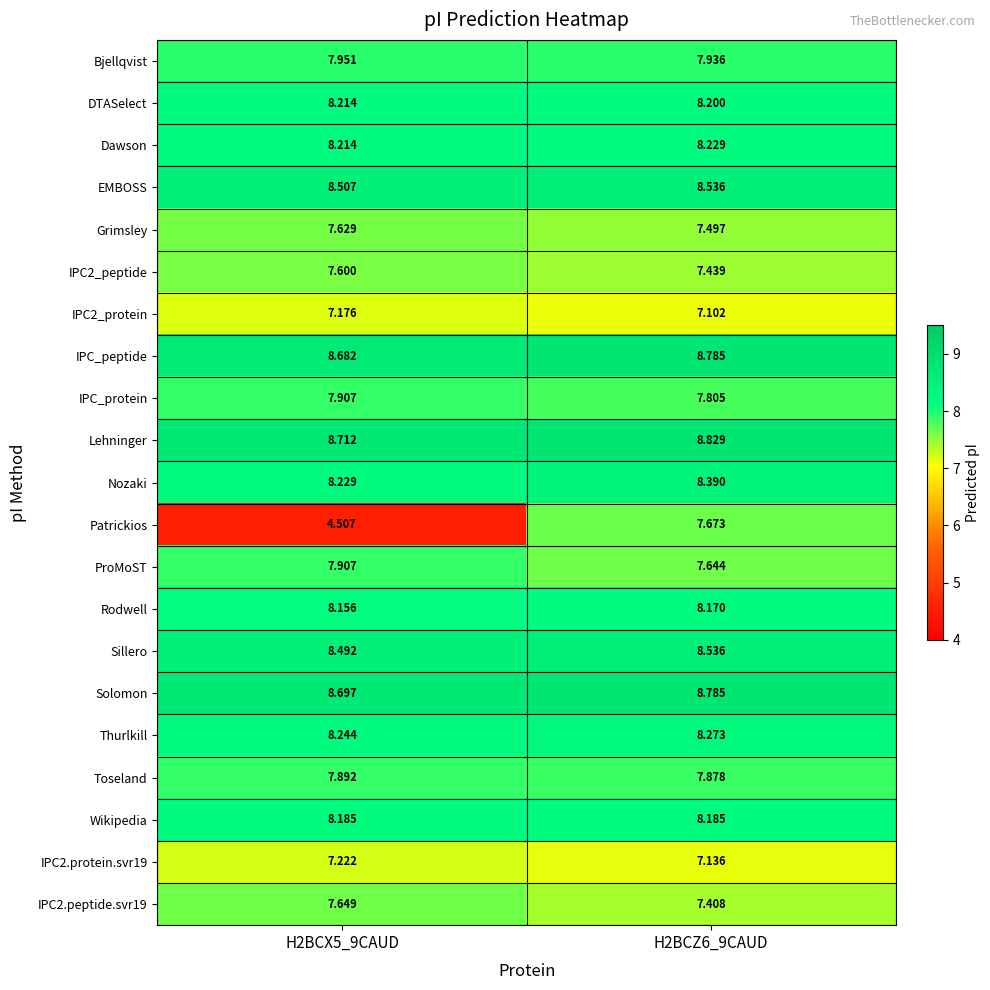

Count the number of data series in this chart.

21